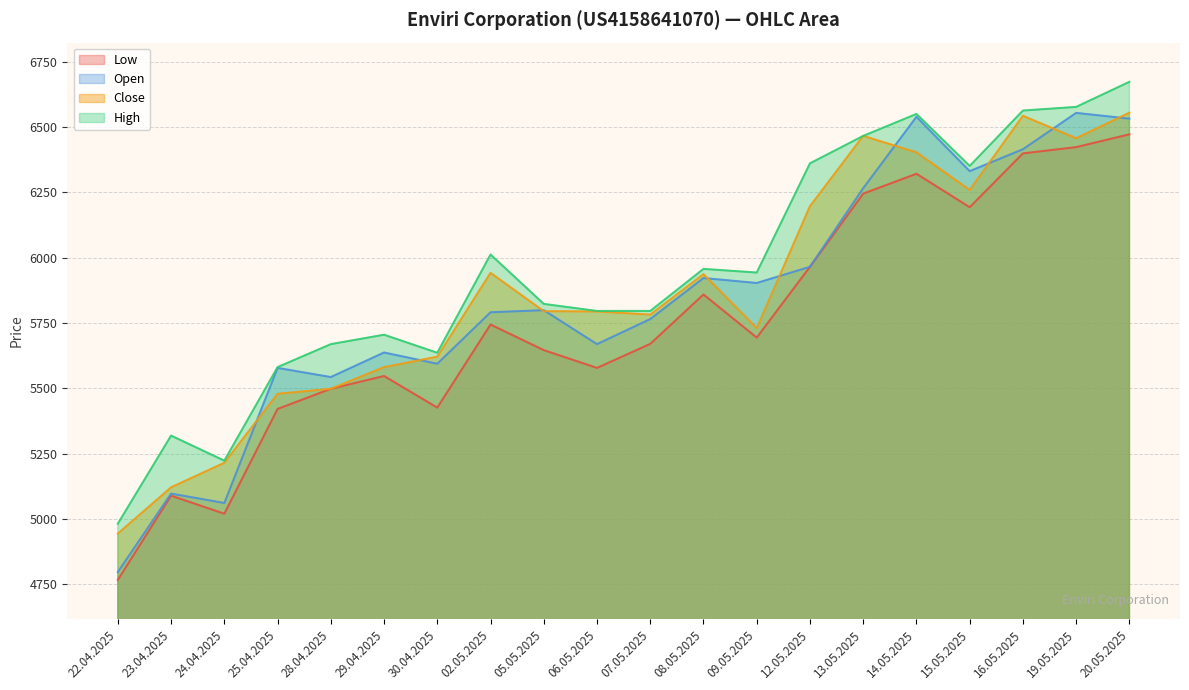

The Close series shows 3917 at 15.05.2025. True or false?

False